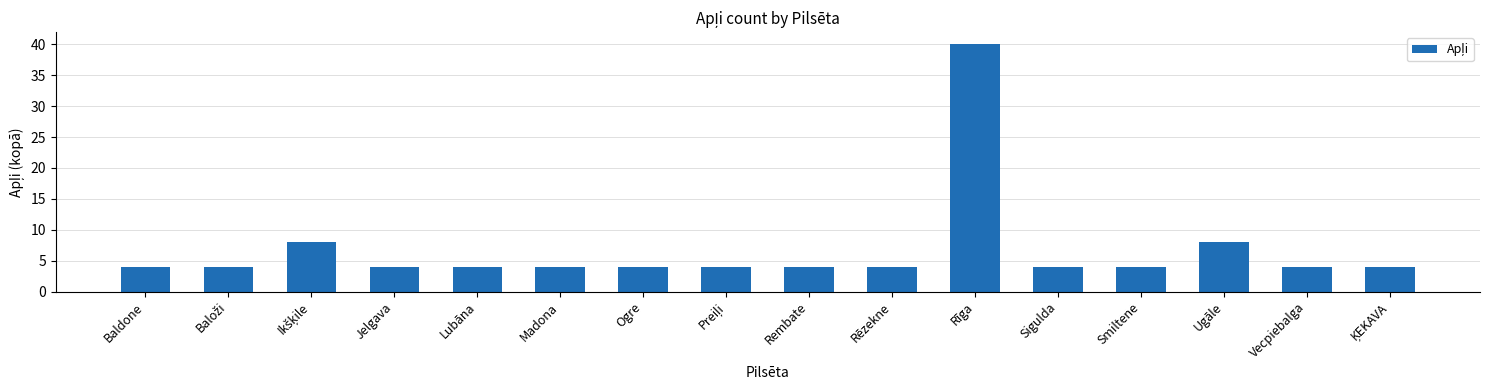

Read the value at Rīga.

40